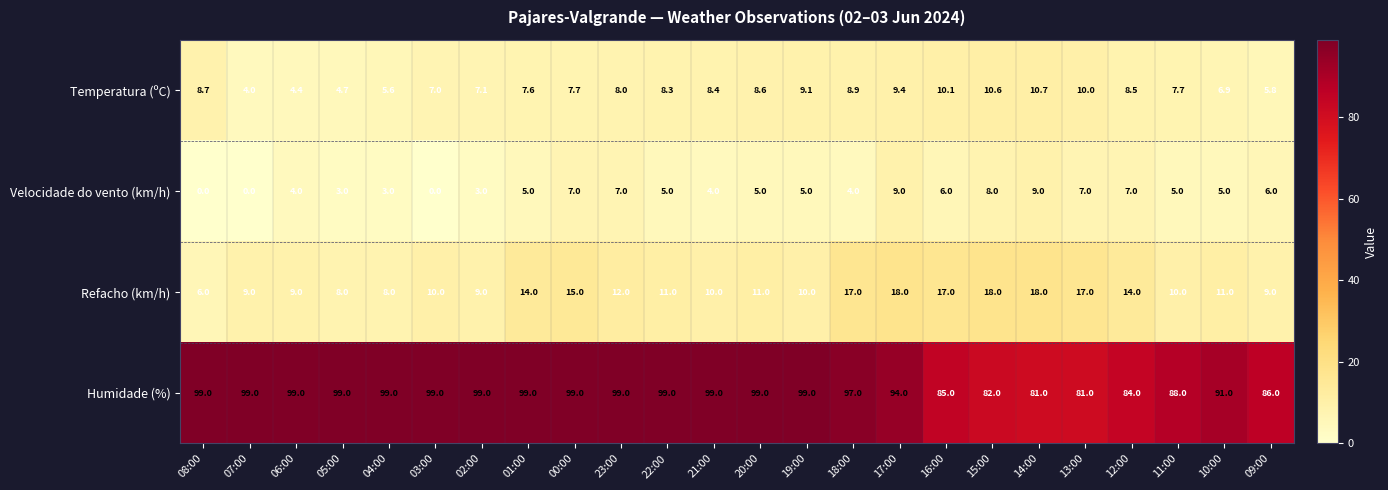

Which category has the lowest value in the Refacho (km/h) series?

08:00